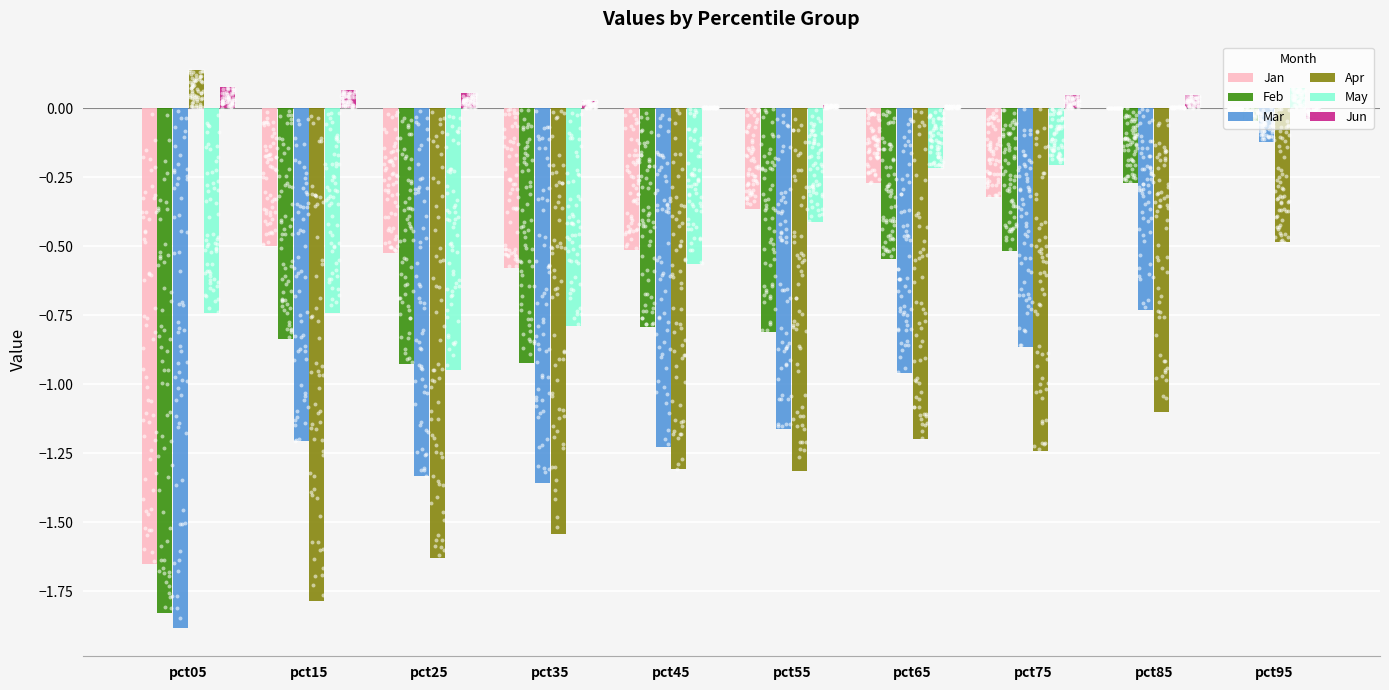

Is the value of Jan at pct35 greater than the value of Jun at pct95?

No